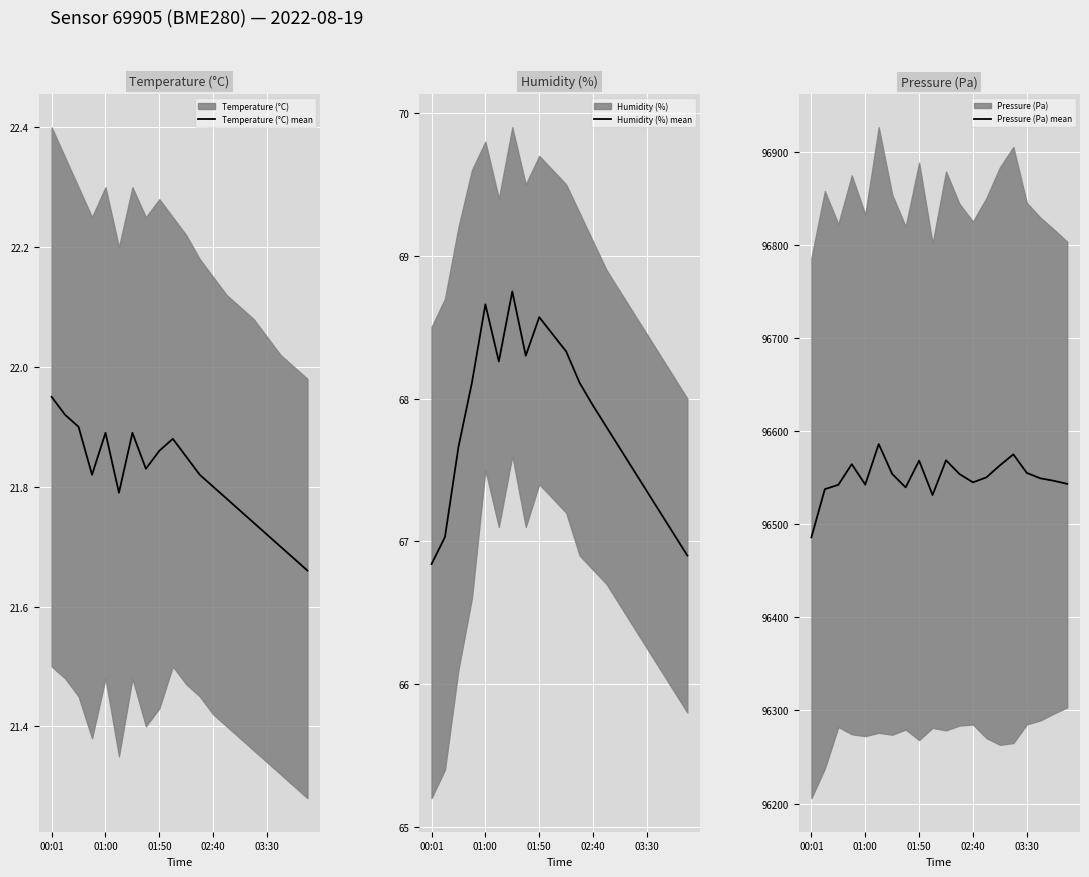

How many categories are shown in the chart?

20